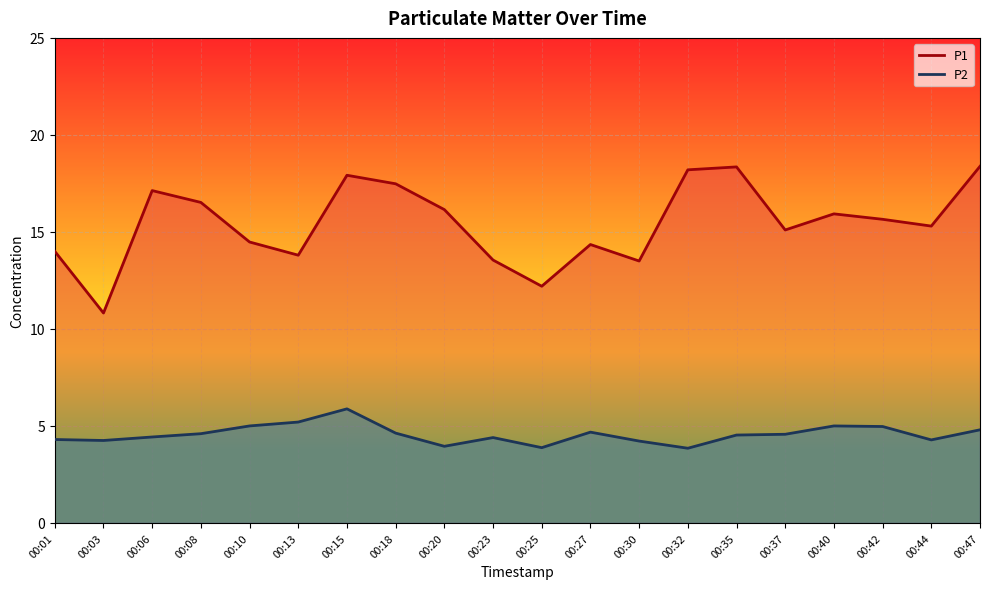

What are all the series names shown in the legend?

P1, P2